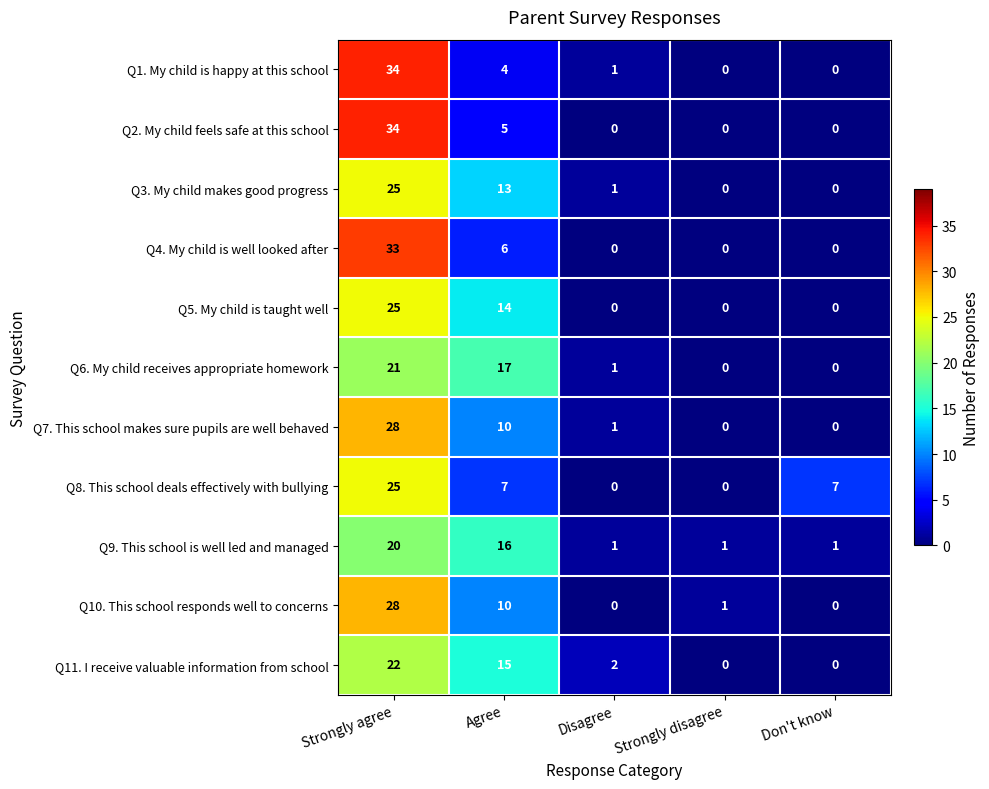

At which category is the sum across all series the highest?

Strongly agree